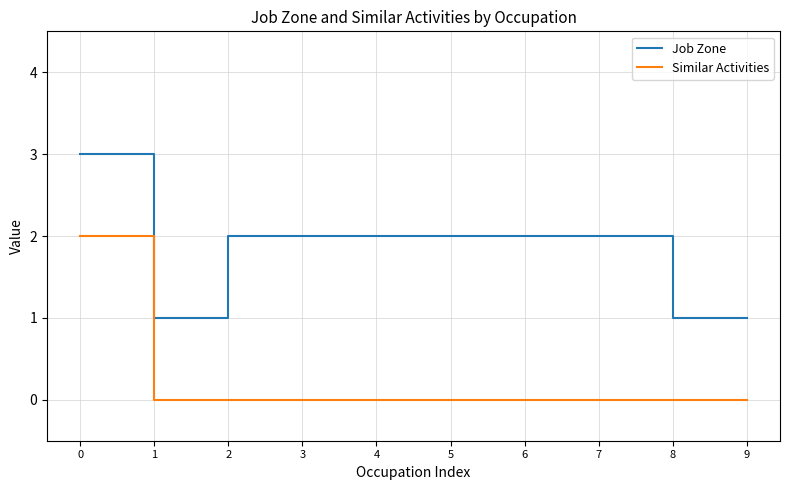

Rank the series by their average value, from highest to lowest.

Job Zone, Similar Activities